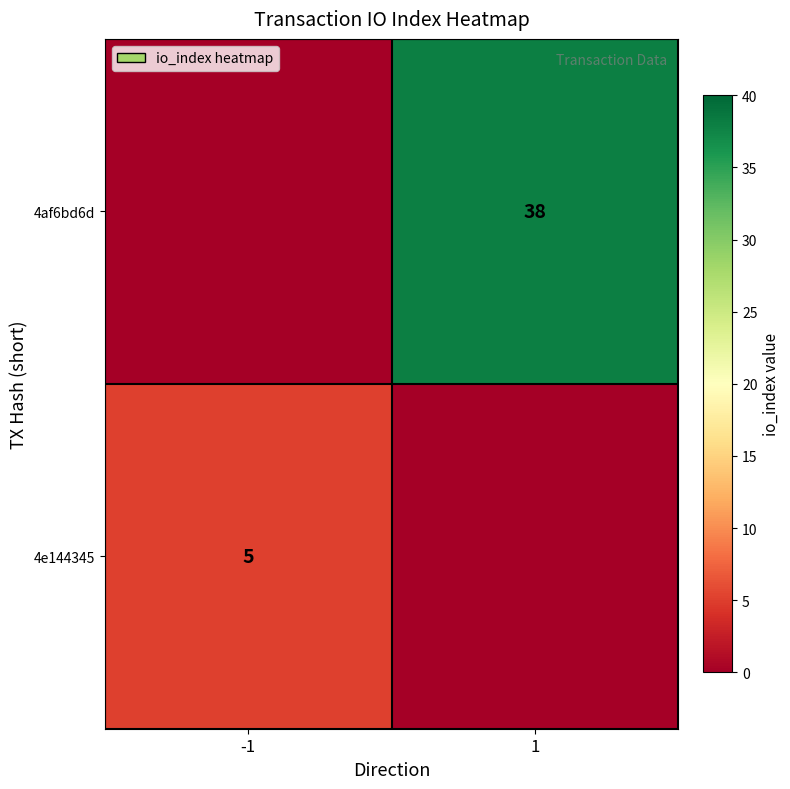

The 4af6bd6d series shows 61 at 1. True or false?

False